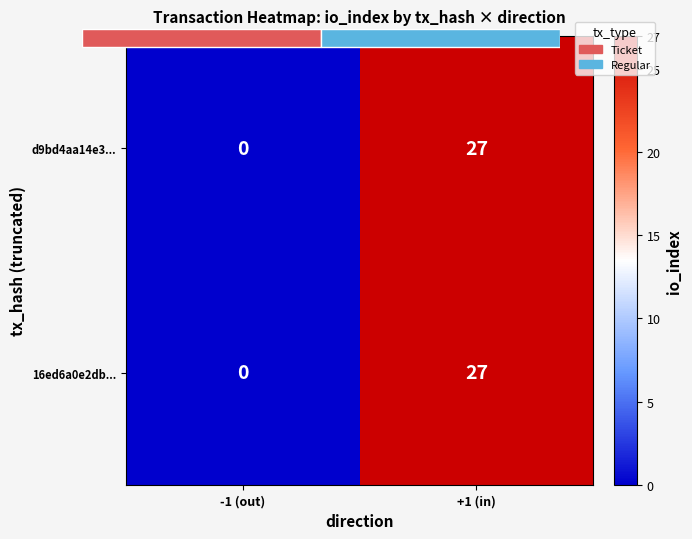

Is it true that 16ed6a0e2db... equals 0 at -1 (out)?

True